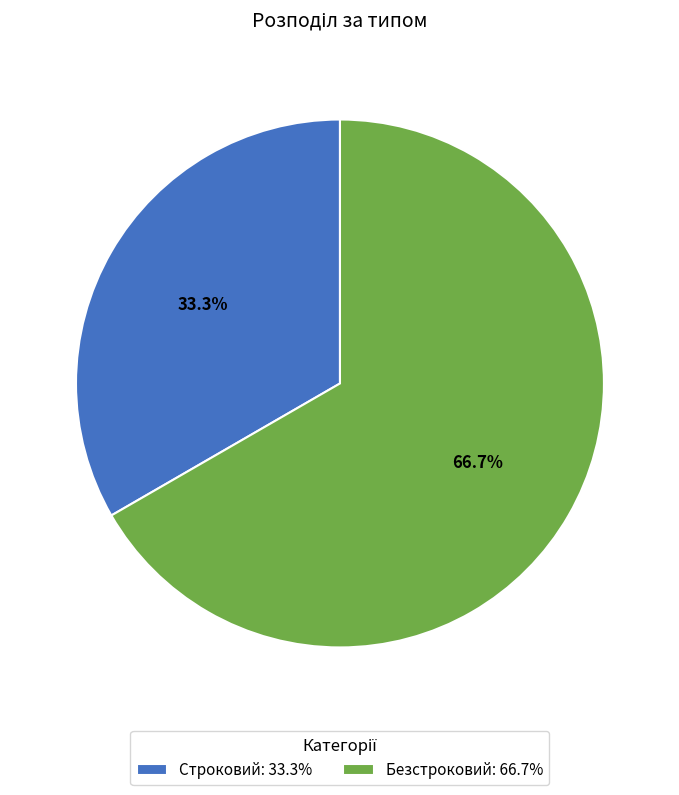

Between Безстроковий and Строковий, which is larger?

Безстроковий